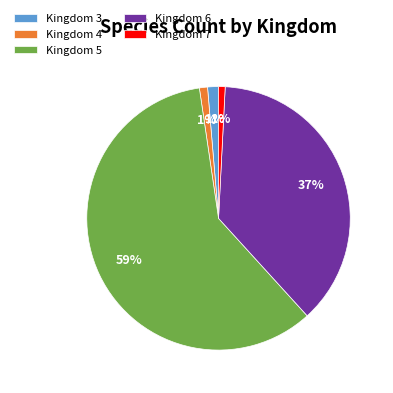

Does any single category account for the majority?

Yes